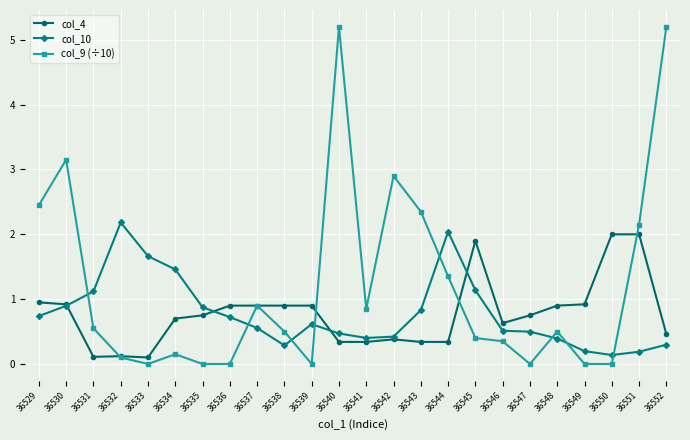

How many data points does each series have?

24